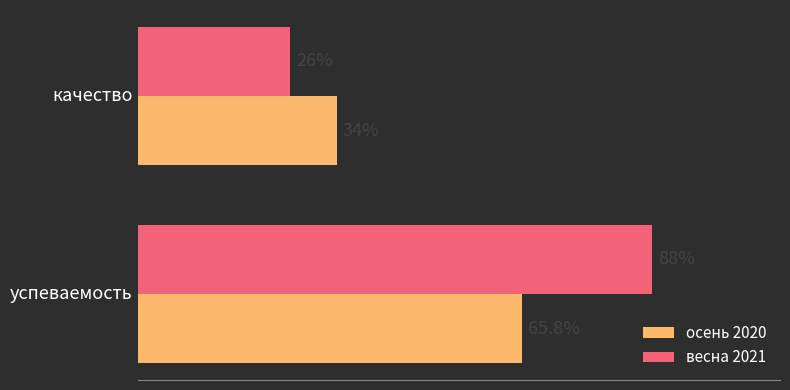

Rank the series by their maximum value, from lowest to highest.

осень 2020, весна 2021